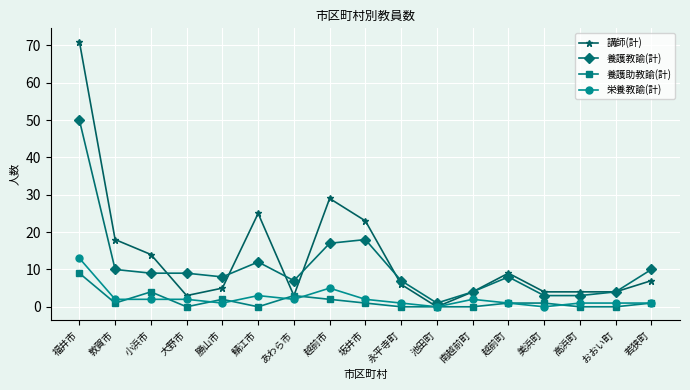

At how many categories does at least one series exceed 20?

4